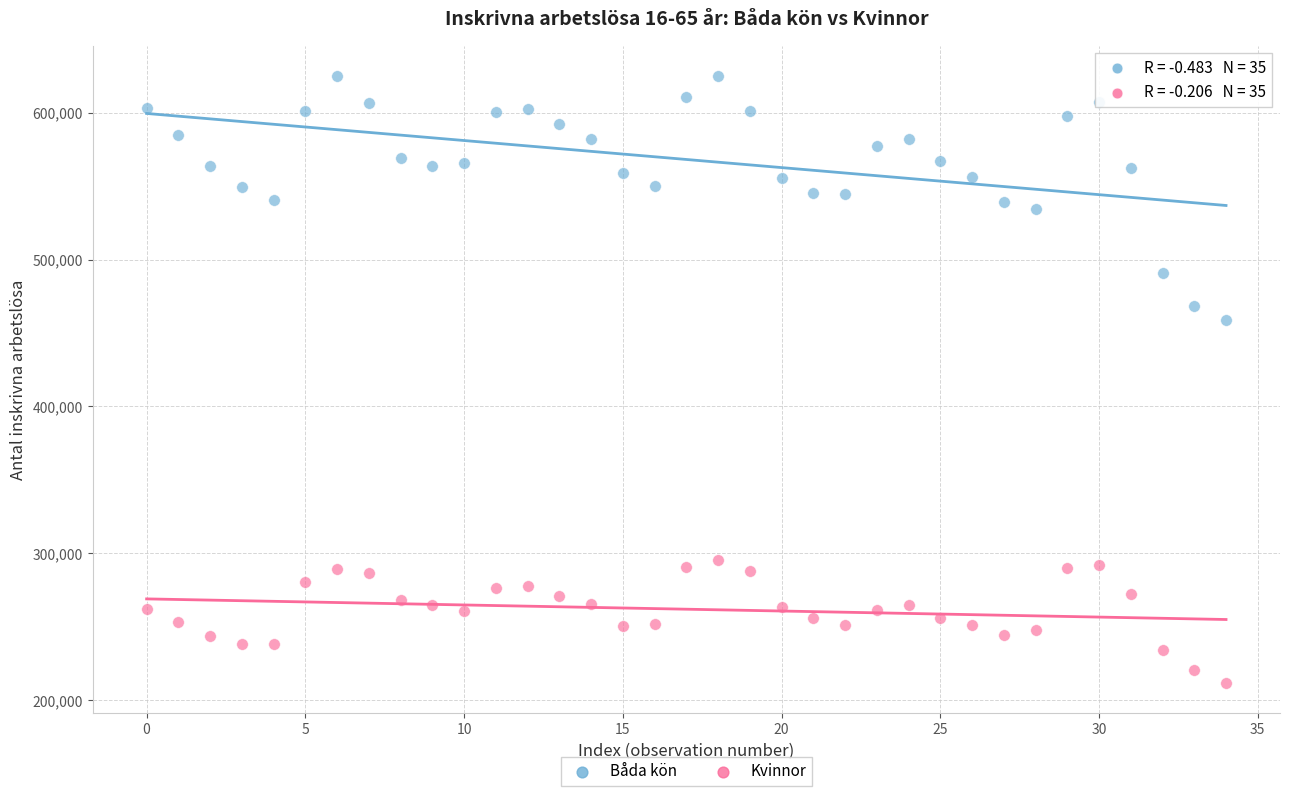

Across all series, what Y value is closest to 418282?

459027